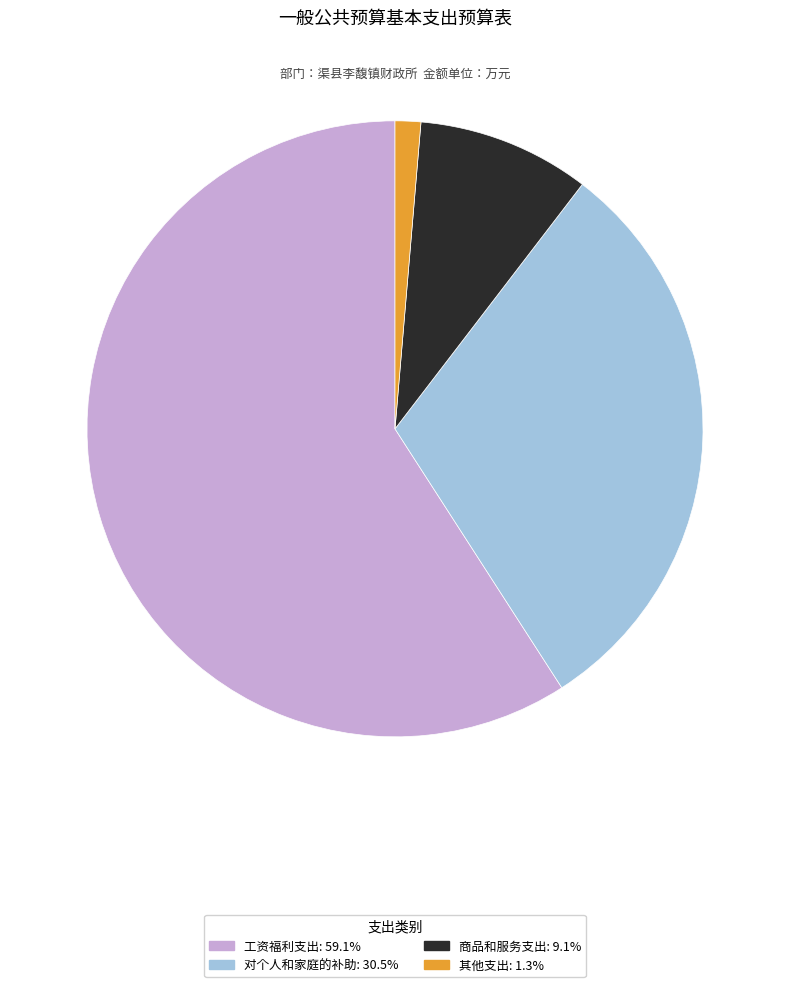

Combined, do 工资福利支出 and 对个人和家庭的补助 account for over 50%?

Yes